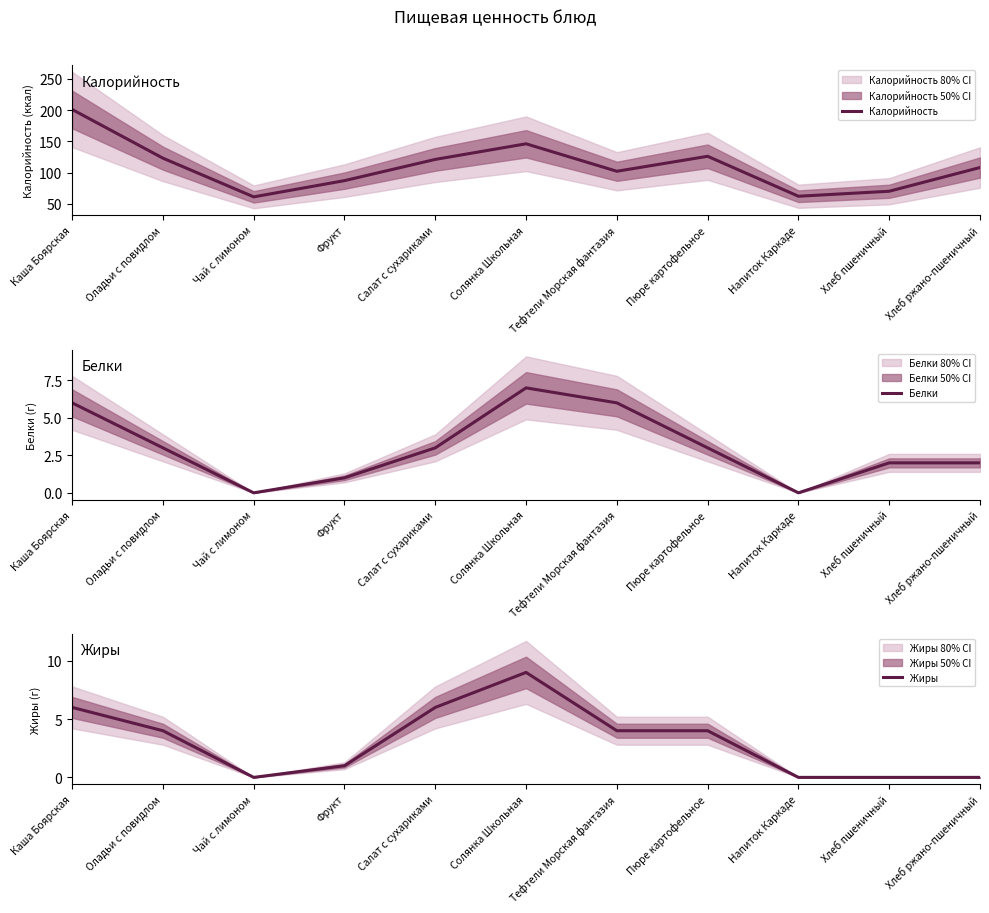

What is the total value across all series at Фрукт?

89